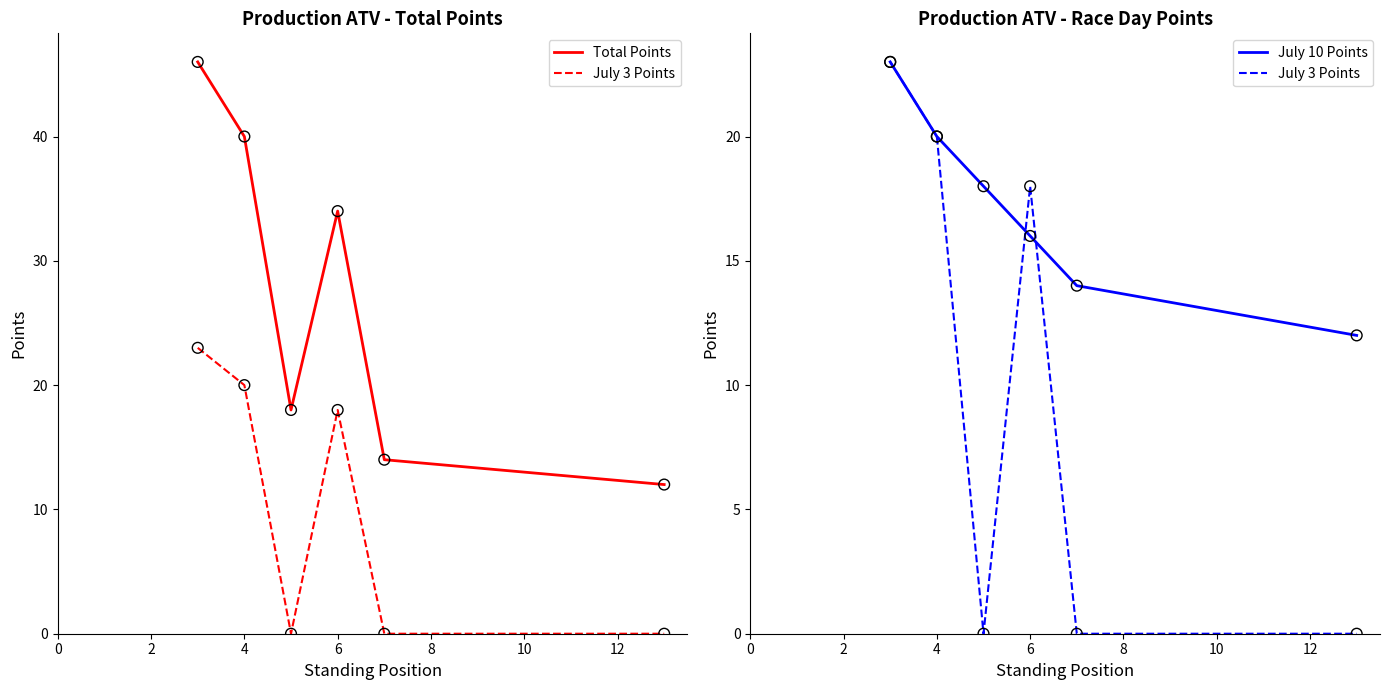

What are all the series names shown in the legend?

Total Points, July 3 Points, July 10 Points